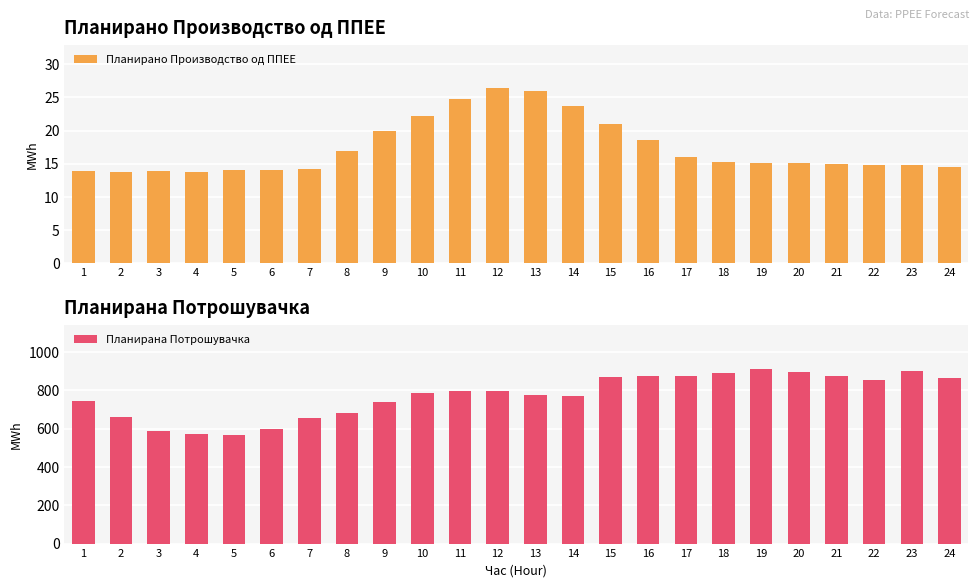

Which series changed the most between 1 and 3?

Планирана Потрошувачка